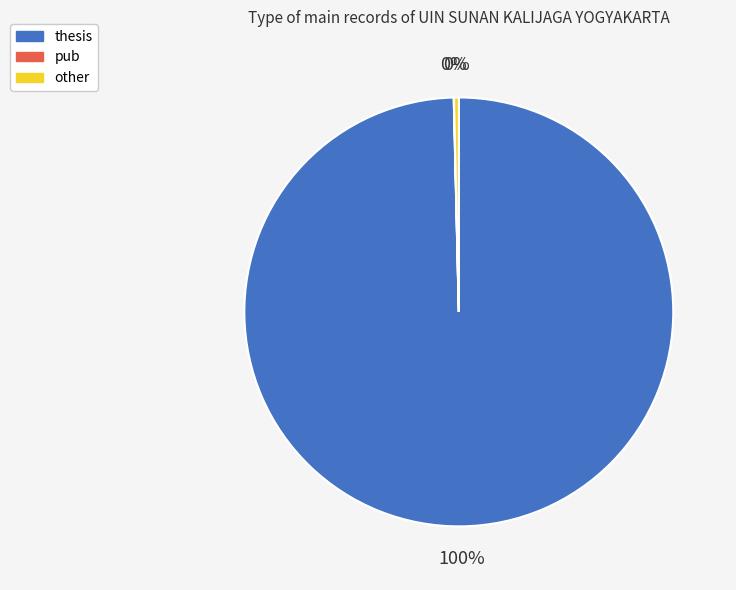

The thesis slice represents 100% of the pie. True or false?

True